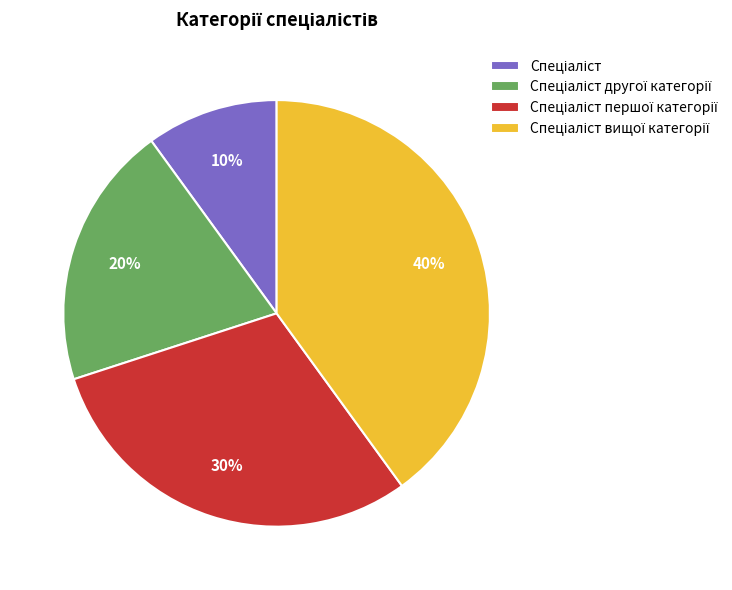

Does any single category account for the majority?

No